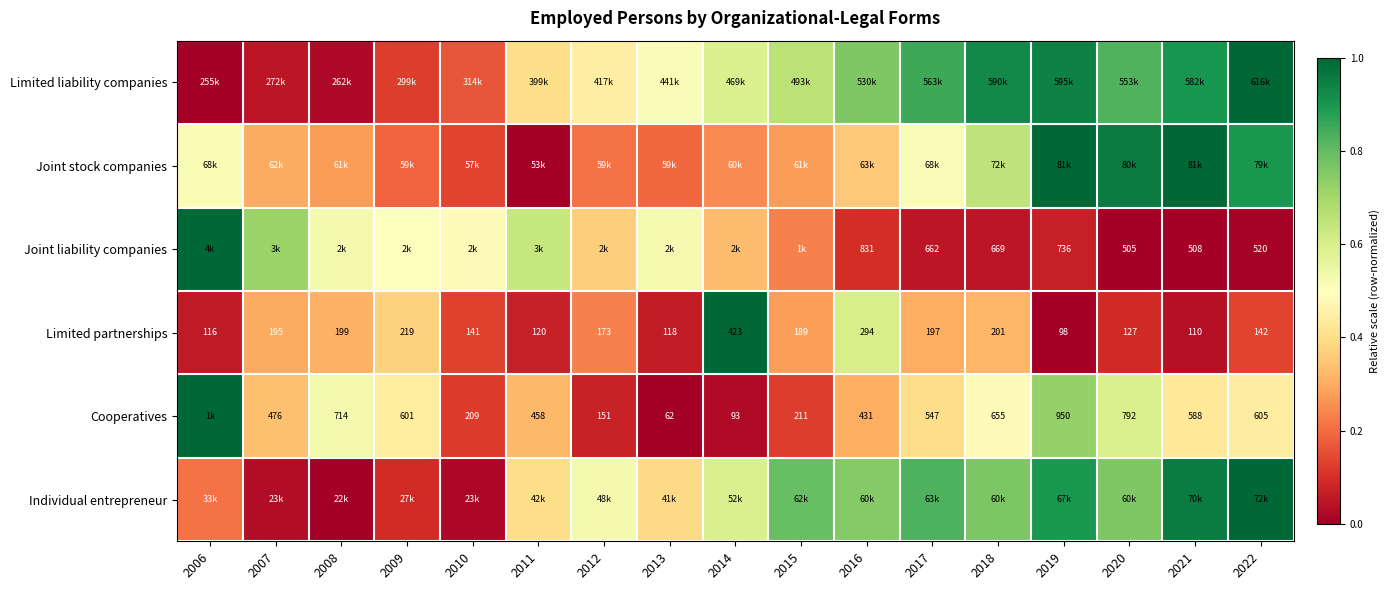

Which category has the lowest value in the Individual entrepreneur series?

2008